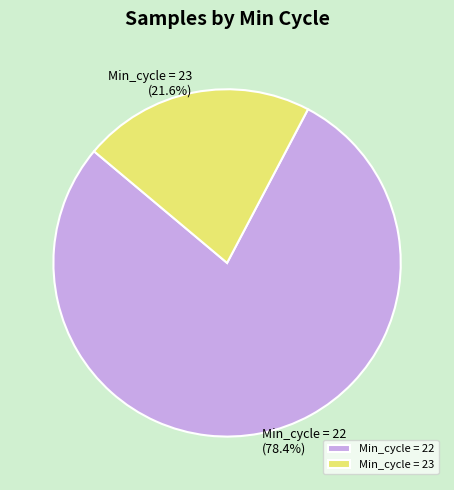

What is the ratio of the value at Min_cycle = 22 to the value at Min_cycle = 23?

3.6